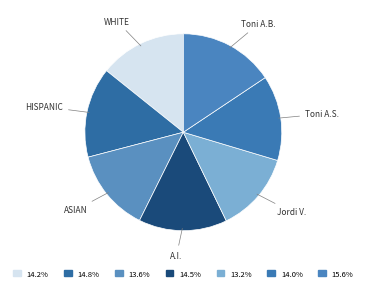

How many slices are in this pie chart?

7